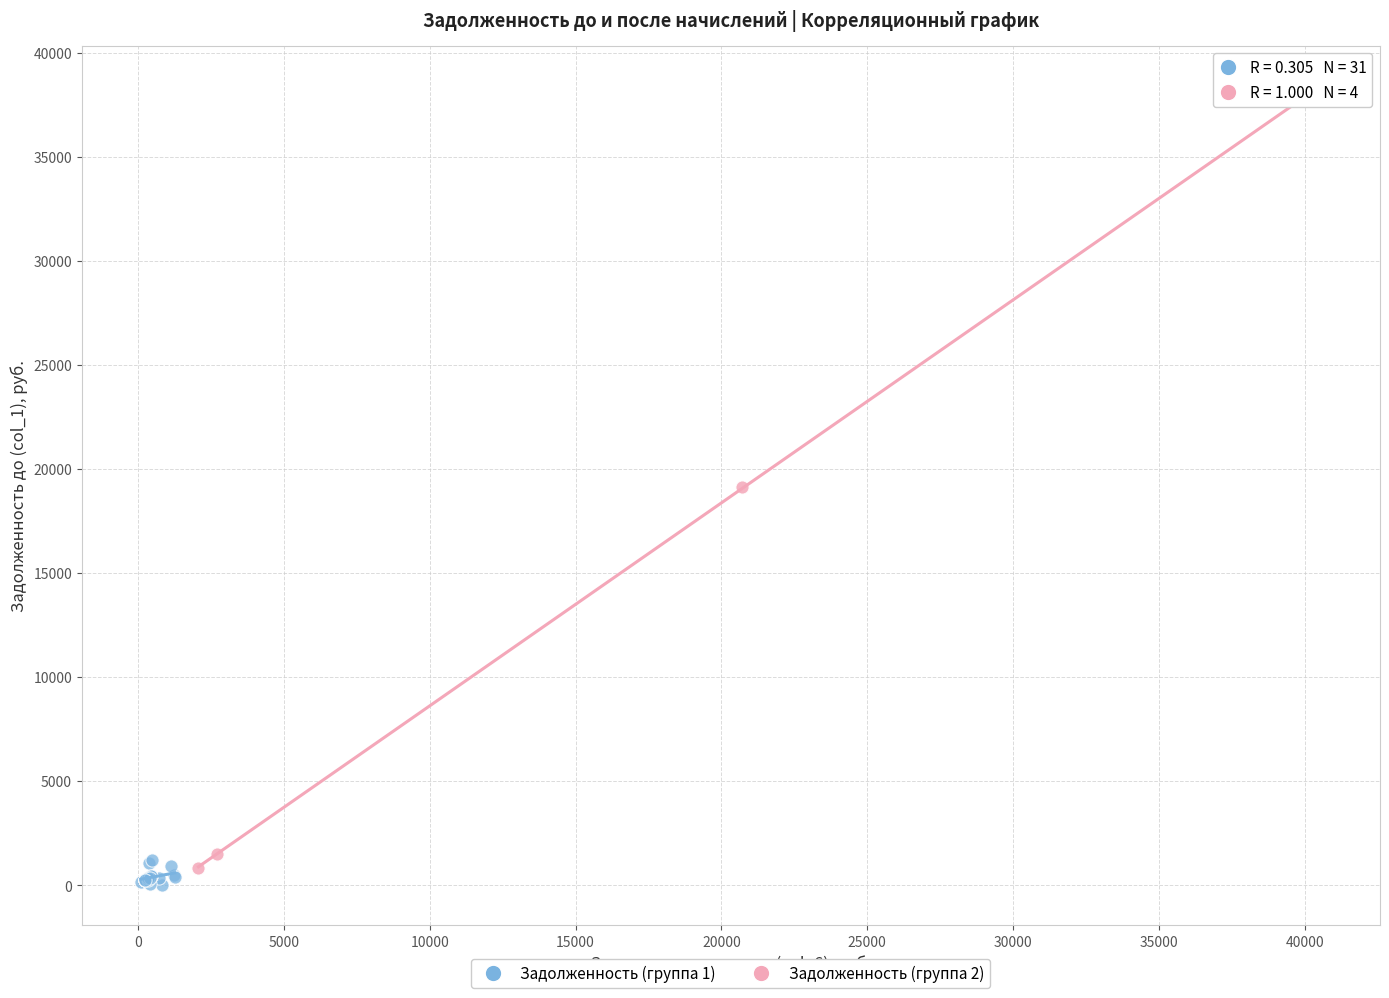

Which series contains the lowest Y value?

Задолженность (группа 1)